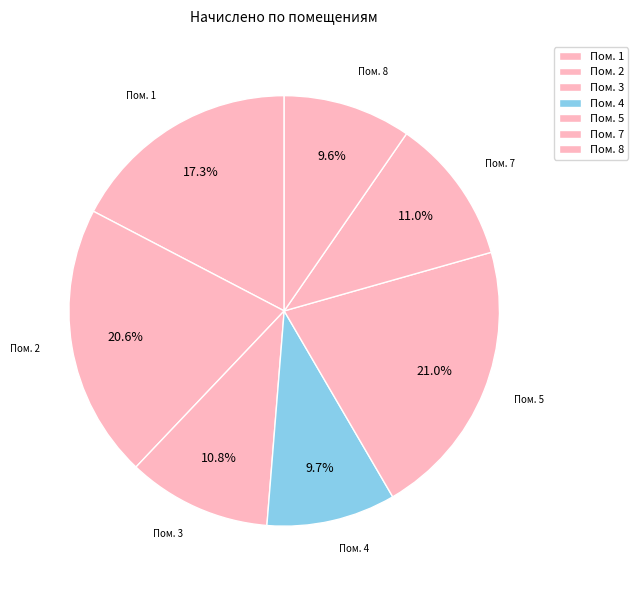

Is there a majority slice in this chart?

No